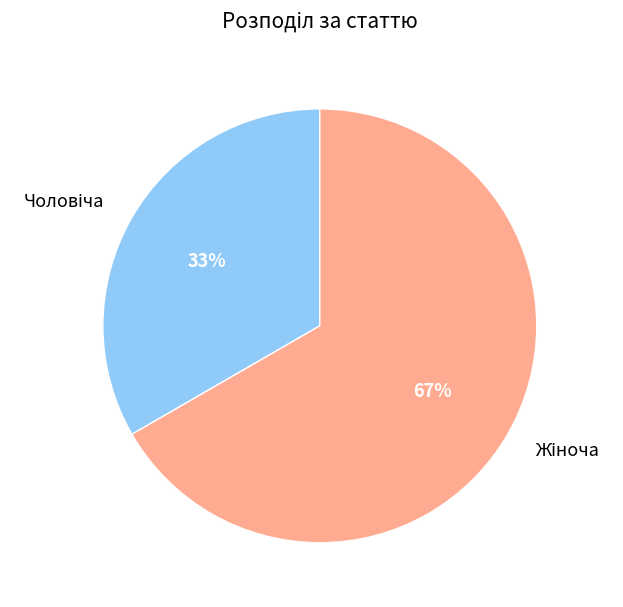

To the nearest percent, what is the average slice percentage?

50%